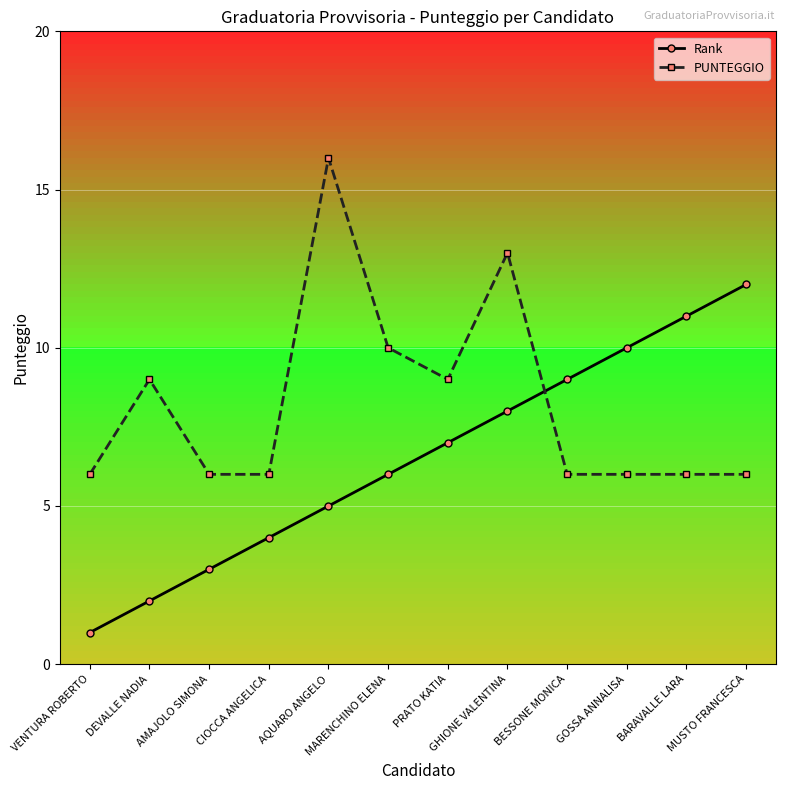

Rank the series at AMAJOLO SIMONA from lowest to highest value.

Rank, PUNTEGGIO